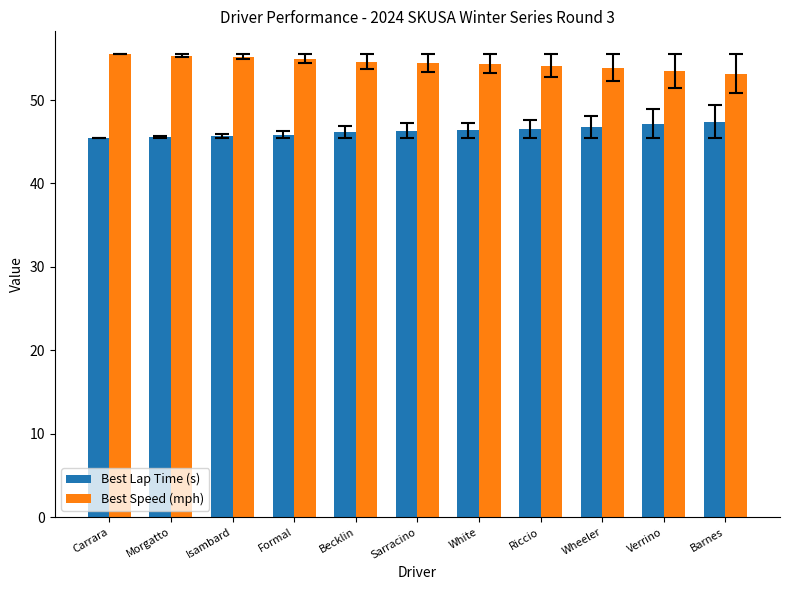

How many distinct data groups are displayed?

2